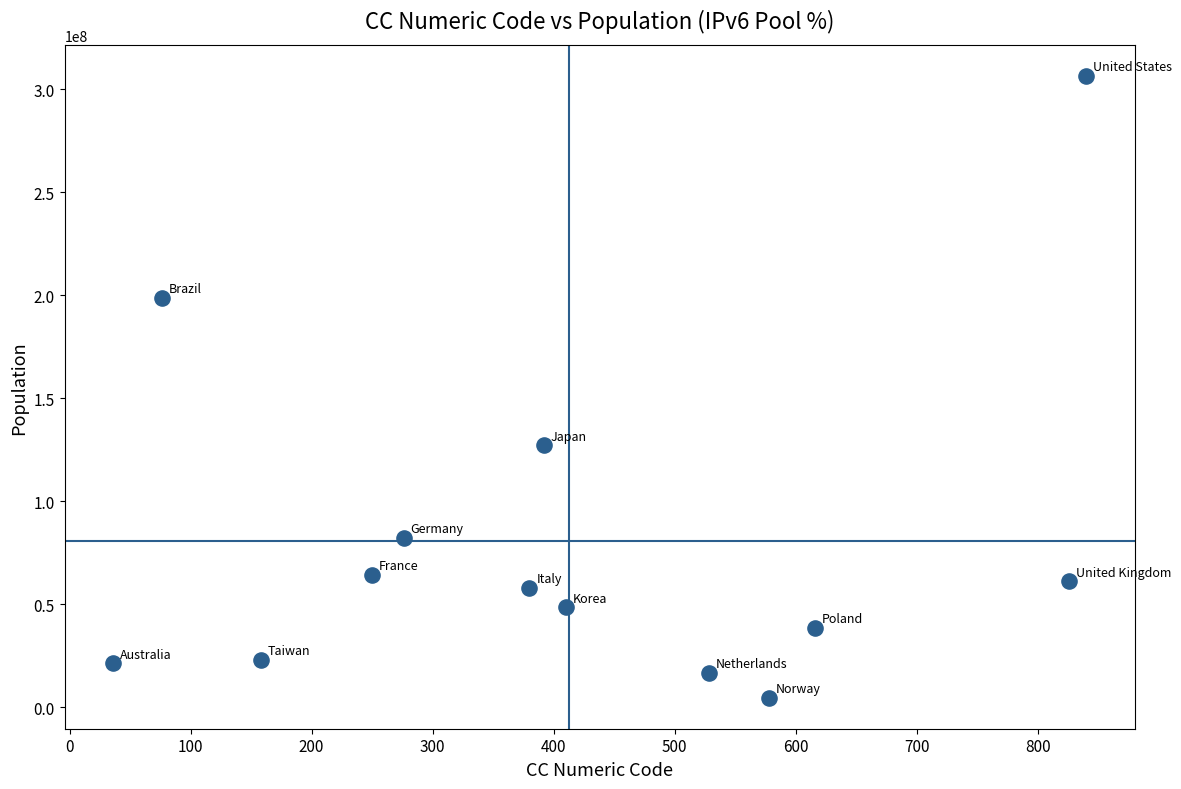

What Y value in the scatter plot is closest to 155624732?

127106153